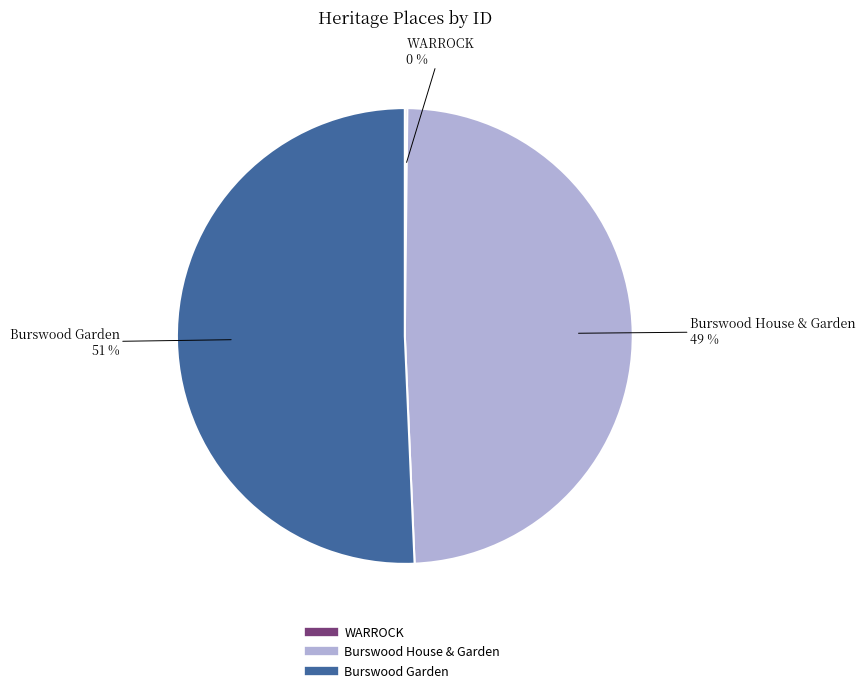

Which slice is the largest?

Burswood Garden